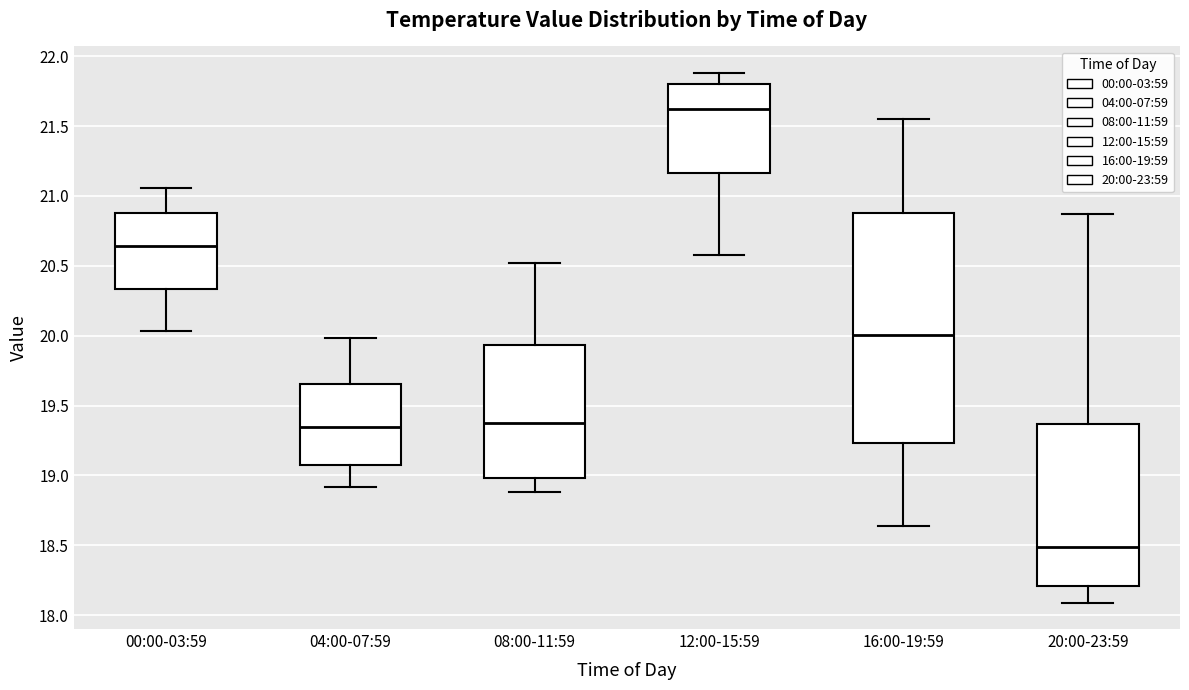

Where does the lower whisker of the box for 20:00-23:59 end on the y-axis? The values are not printed on the chart, so give them approximately, as read against the axis.

18.10